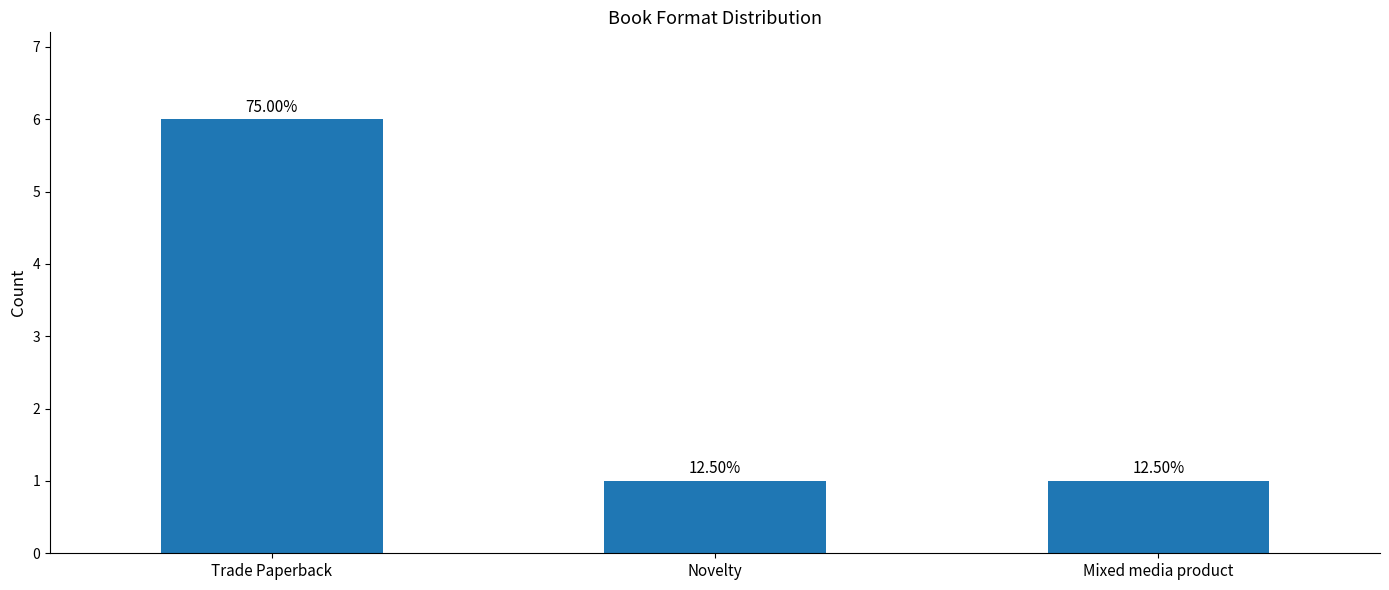

Does the chart contain any negative values?

No